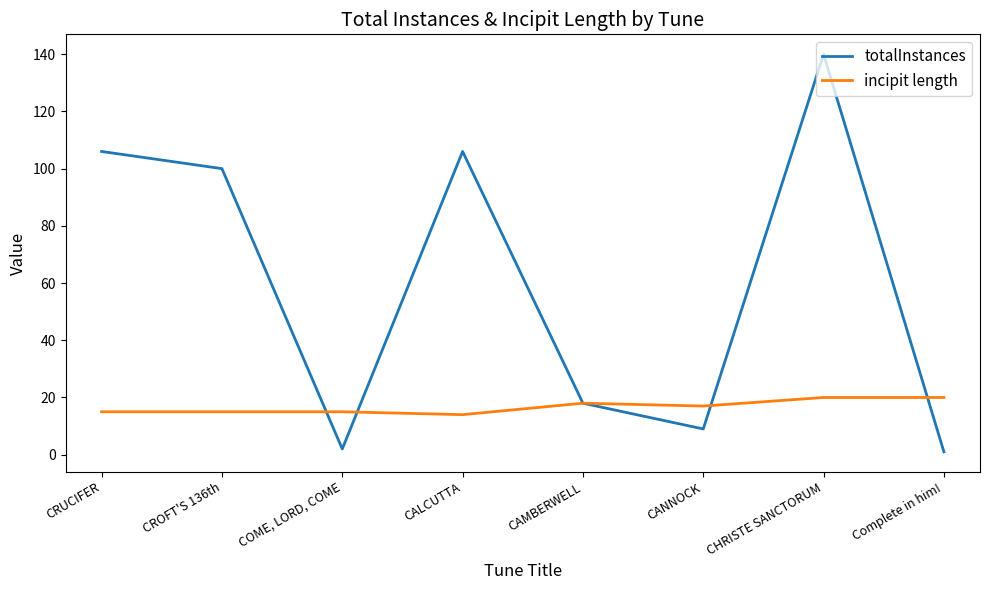

True or false: totalInstances and incipit length intersect in this chart.

True